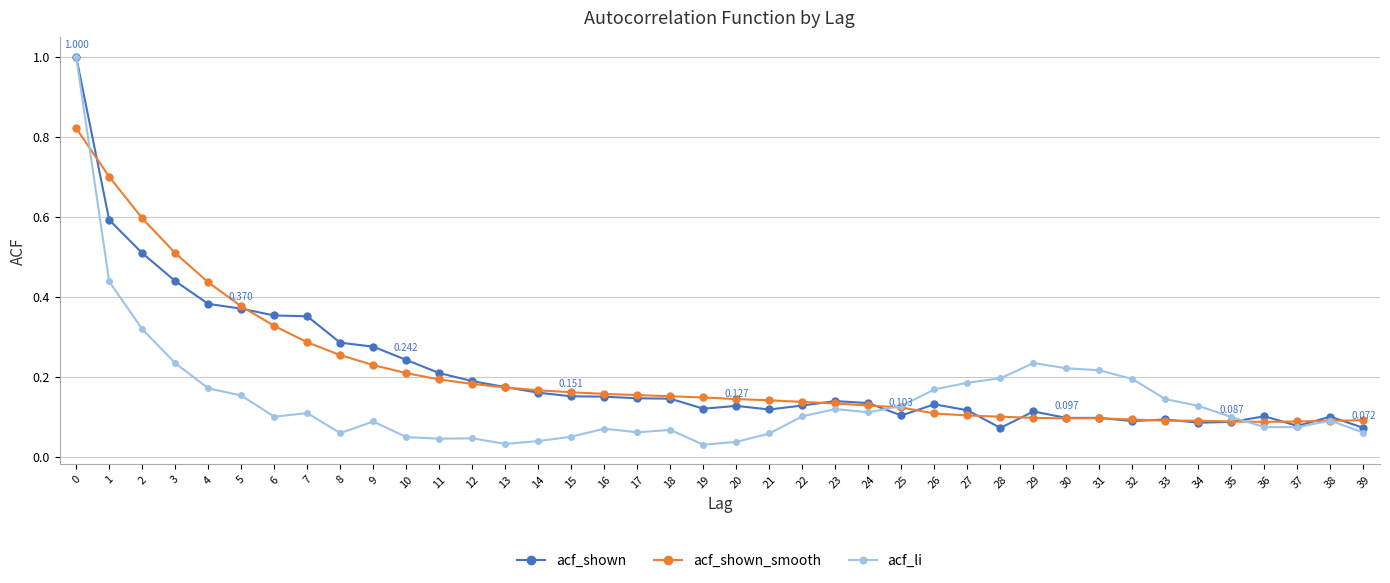

The value of acf_shown at 15 is 0.2. True or false?

True